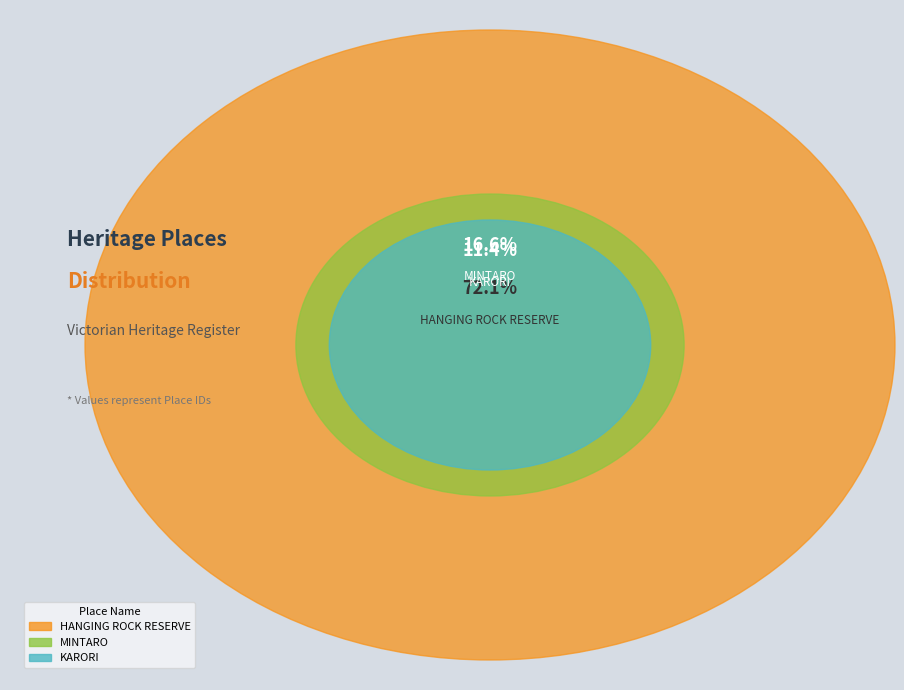

Which category has the smallest portion of the pie?

KARORI